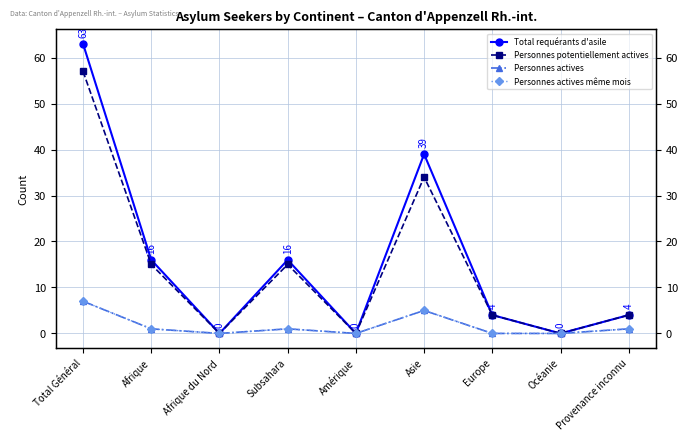

True or false: Personnes actives has a value of 2 at Afrique du Nord.

False